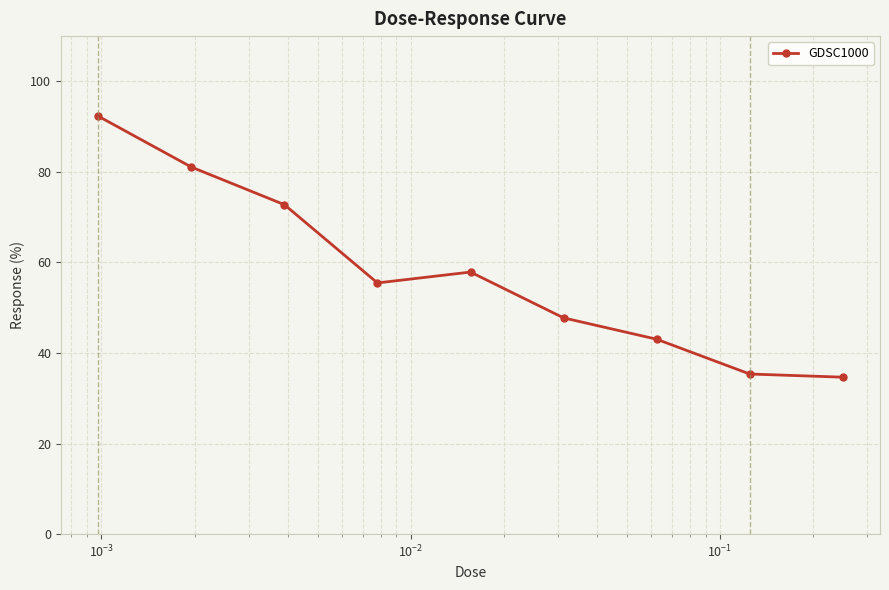

What is the greatest value displayed?

92.3